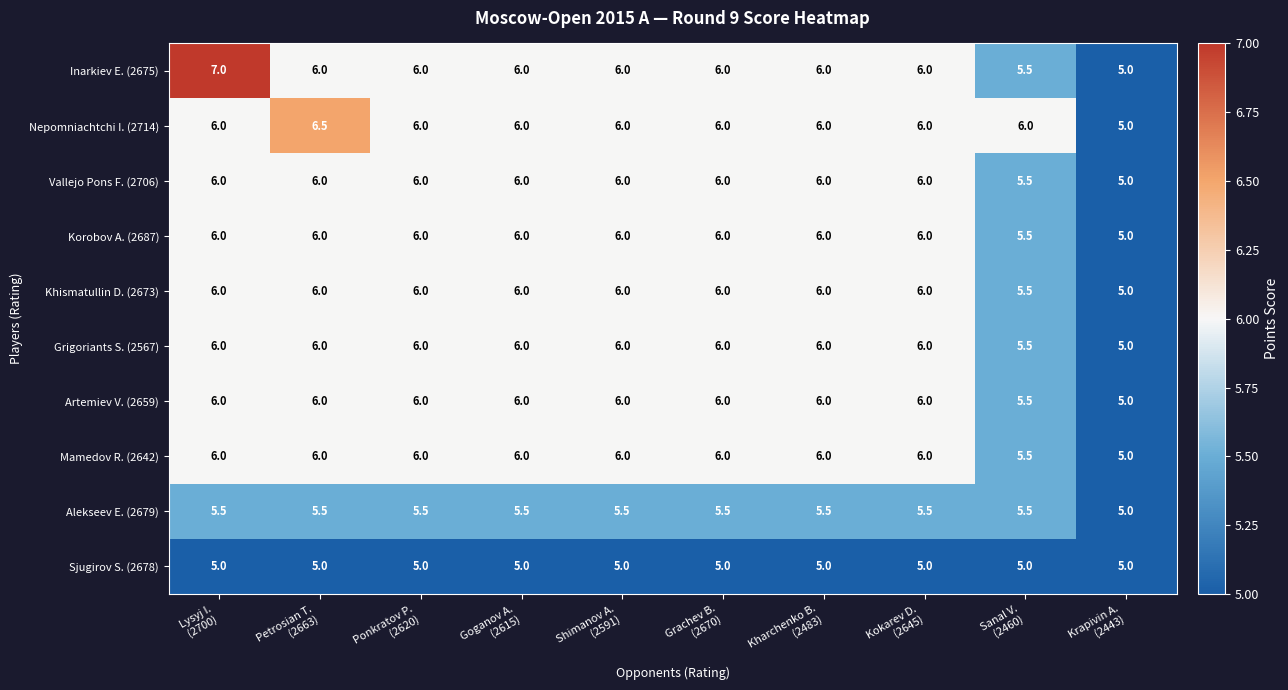

What is the sum of all Korobov A. (2687) values?

58.5